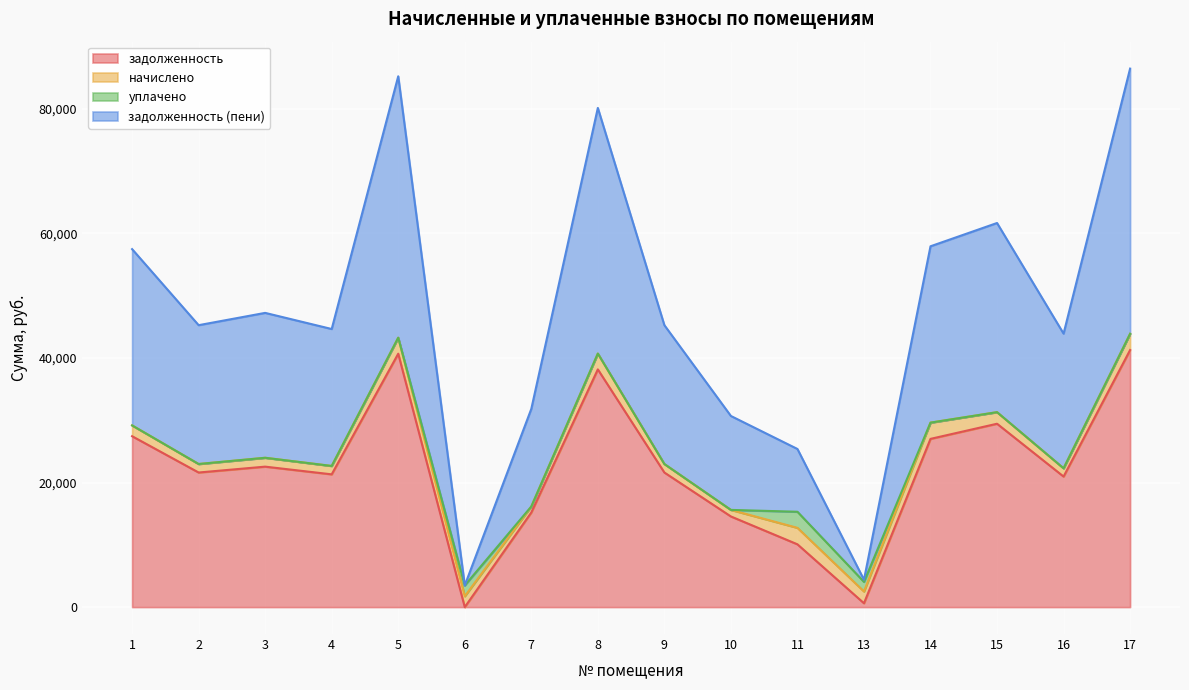

What is the maximum value for задолженность?

41286.1